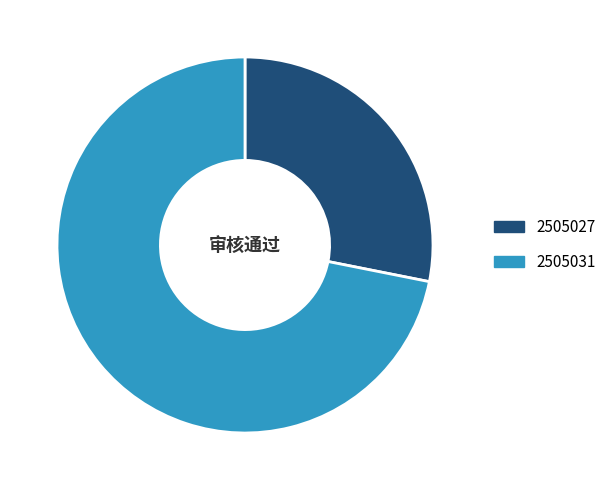

How many slices are in this pie chart?

2